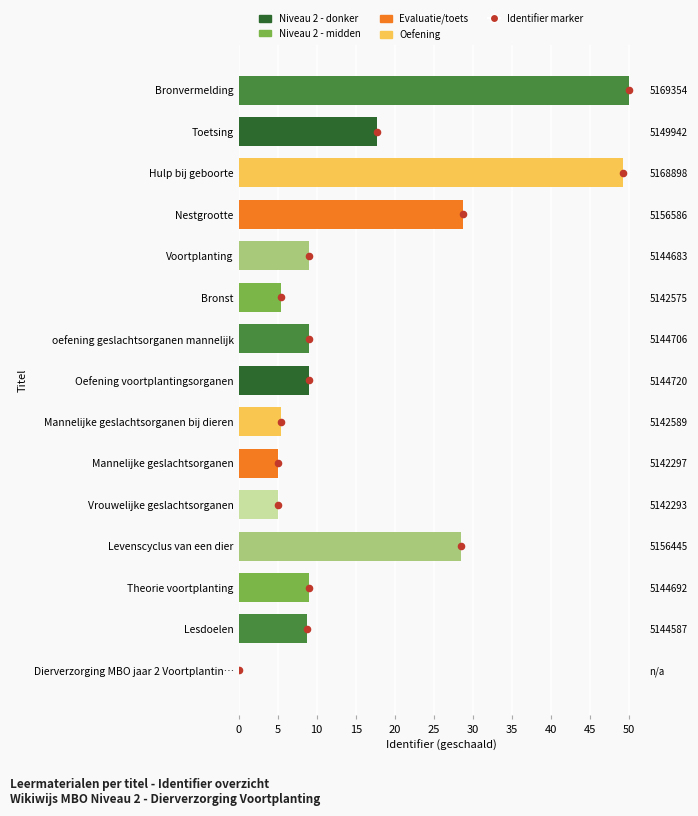

Is the value of Waarde marker at 10 greater than the value of Identifier at 14?

No